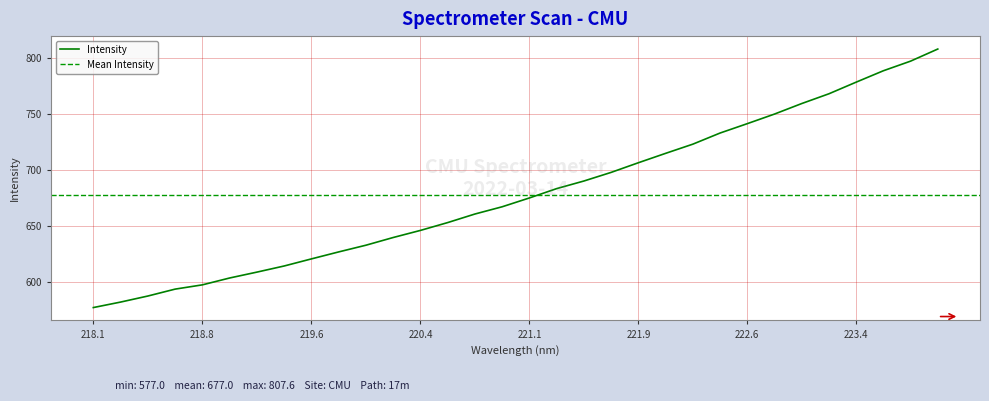

The Intensity series shows 948.7 at 218.1. True or false?

False